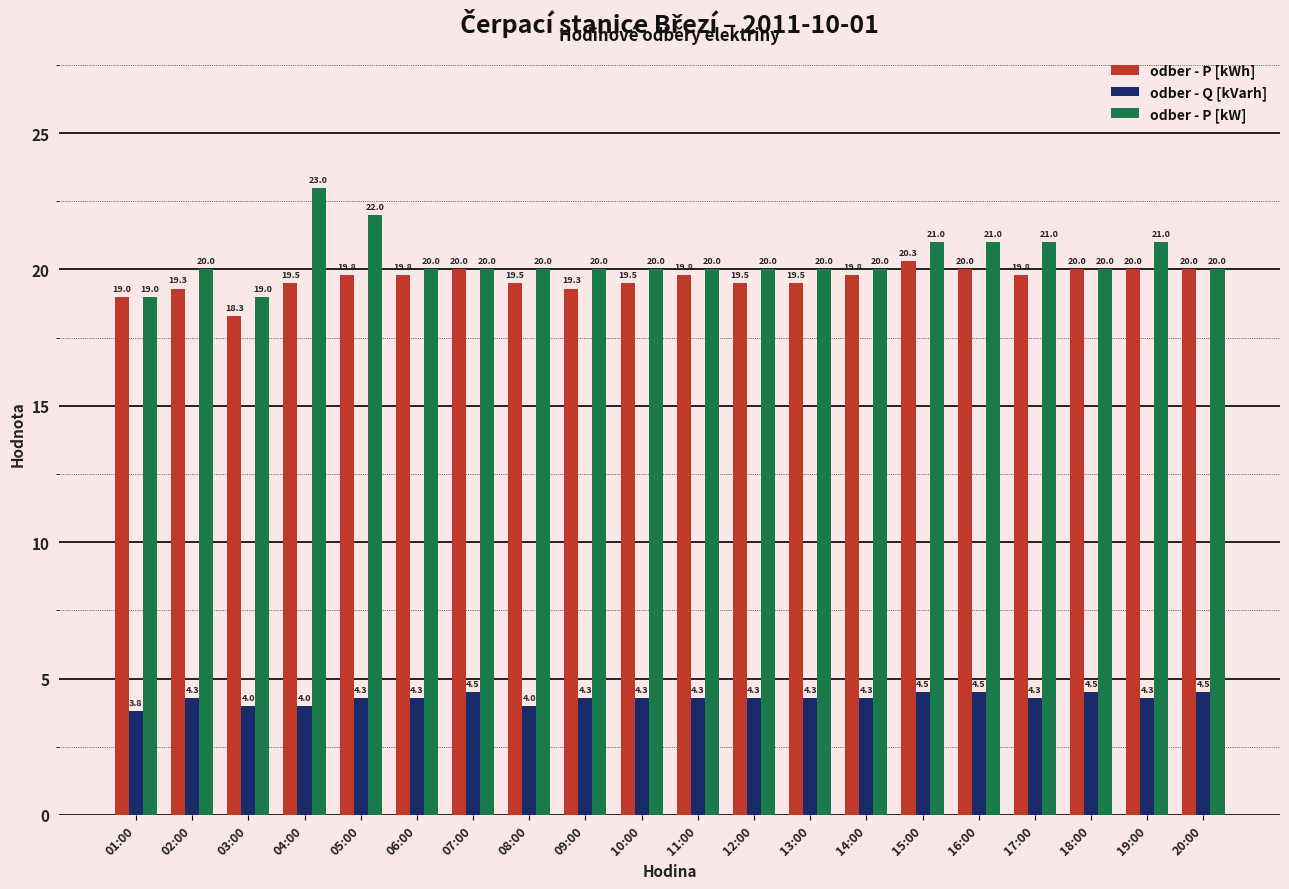

Reading left to right, transcribe all the data shown in this chart.

odber - P [kWh]: 19.0	19.3	18.3	19.5	19.8	19.8	20.0	19.5	19.3	19.5	19.8	19.5	19.5	19.8	20.3	20.0	19.8	20.0	20.0	20.0
odber - Q [kVarh]: 3.8	4.3	4.0	4.0	4.3	4.3	4.5	4.0	4.3	4.3	4.3	4.3	4.3	4.3	4.5	4.5	4.3	4.5	4.3	4.5
odber - P [kW]: 19.0	20.0	19.0	23.0	22.0	20.0	20.0	20.0	20.0	20.0	20.0	20.0	20.0	20.0	21.0	21.0	21.0	20.0	21.0	20.0